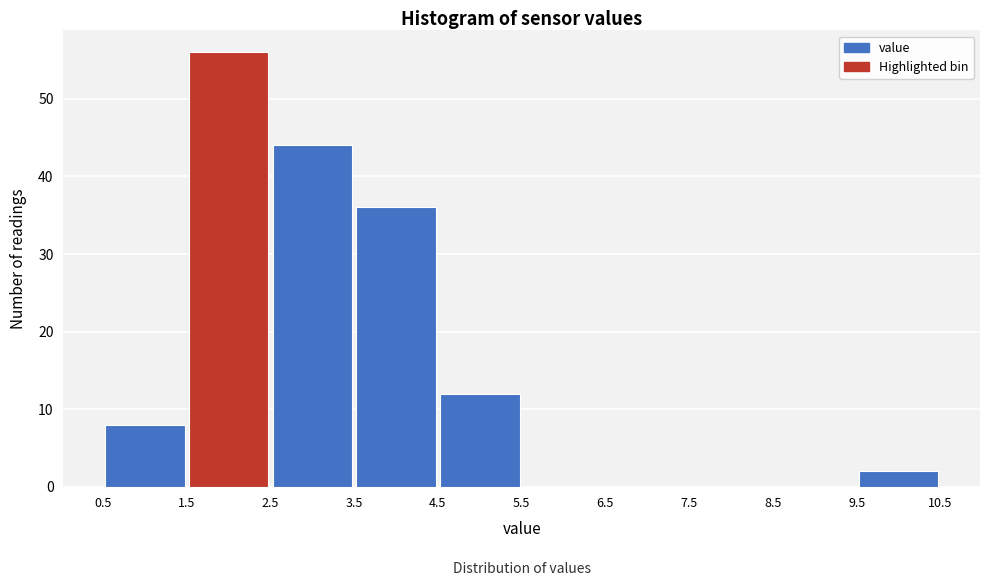

Reading left to right, list every bar in this chart as the range it spans on the x-axis followed by its height. The values are not printed on the chart, so give them approximately, as read against the axis.

0.5 to 1.5: 8
1.5 to 2.5: 56
2.5 to 3.5: 44
3.5 to 4.5: 36
4.5 to 5.5: 12
5.5 to 6.5: 0
6.5 to 7.5: 0
7.5 to 8.5: 0
8.5 to 9.5: 0
9.5 to 10.5: 2